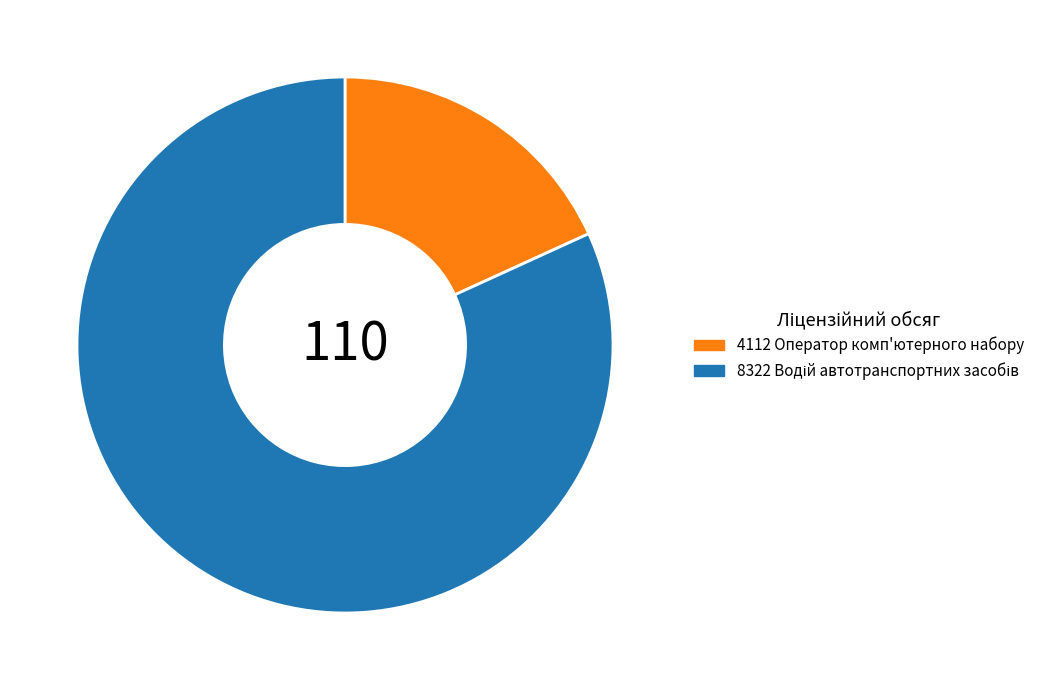

Is it true that 4112 Оператор комп'ютерного набору is 18% of the pie?

True